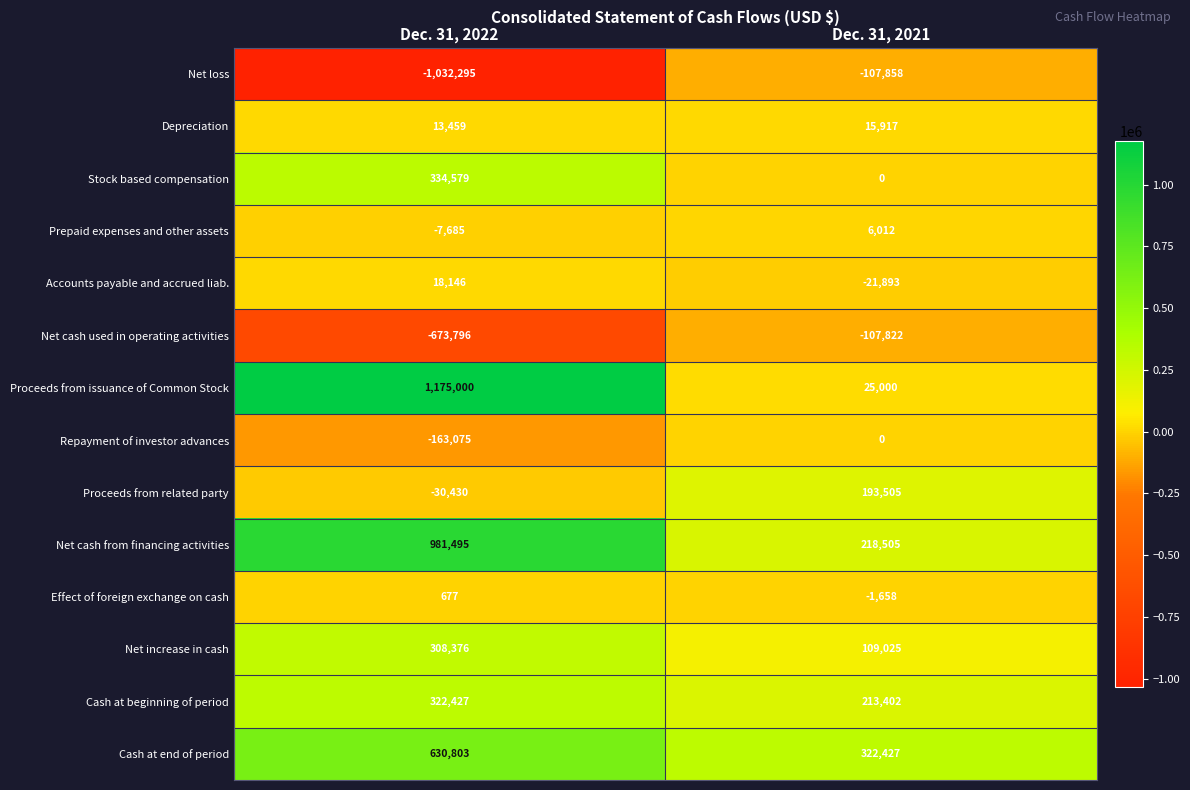

At how many categories does at least one series exceed 999582?

1